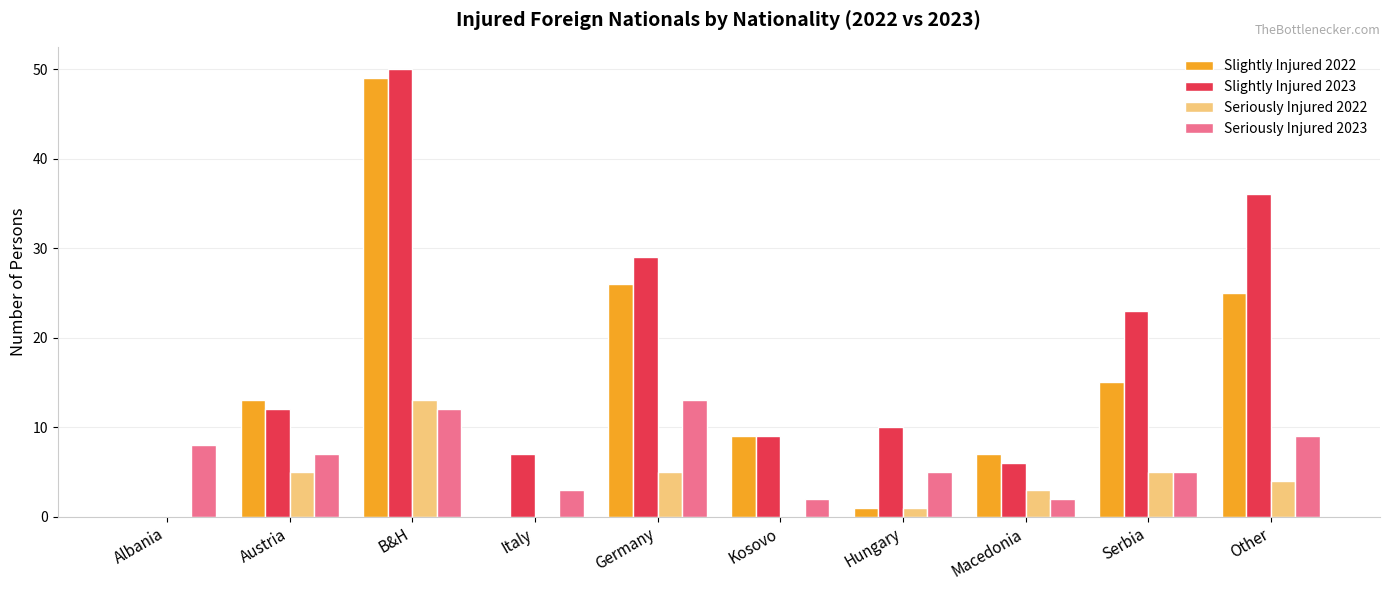

Where does the Seriously Injured 2022 series first go above 4?

Austria